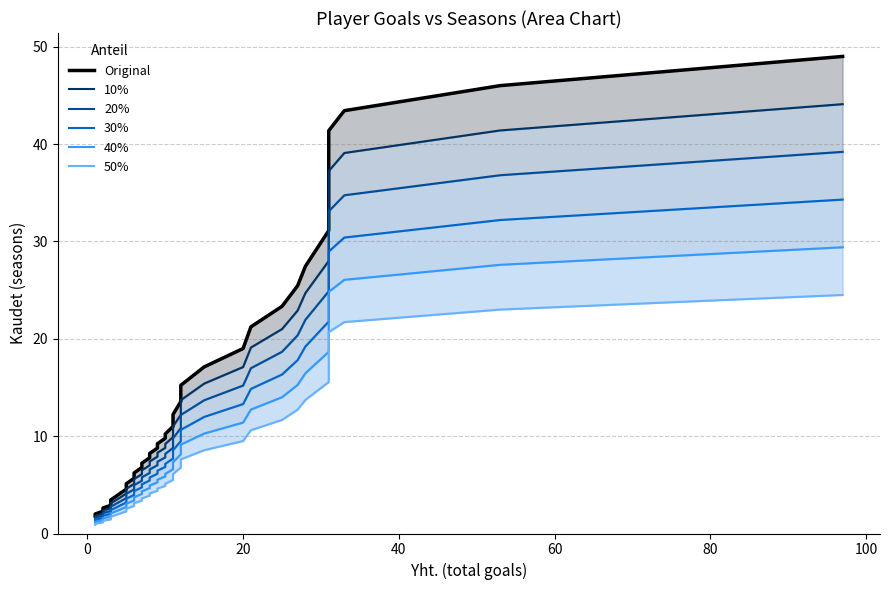

What is the highest value of the Original series?

49.0